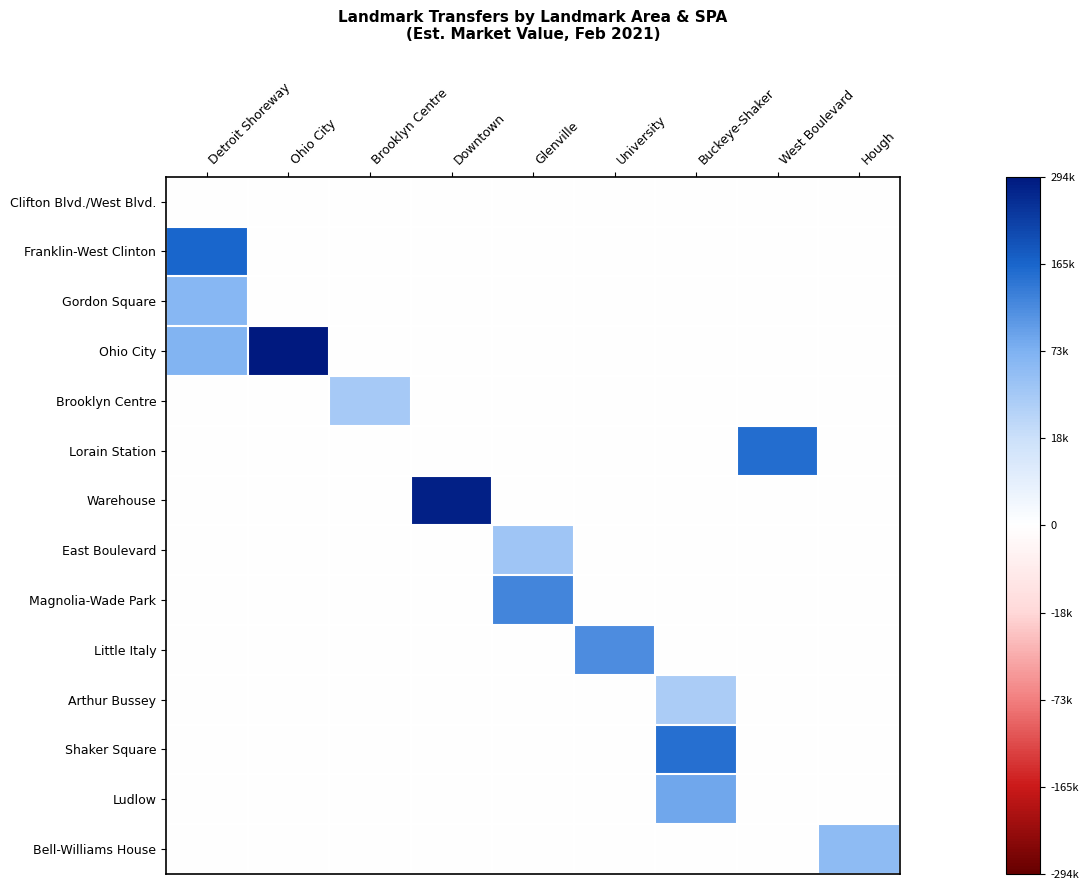

Reading right to left, transcribe all the data shown in this chart.

Clifton Blvd./West Blvd.: Hough=0.0	West Boulevard=0.0	Buckeye-Shaker=0.0	University=0.0	Glenville=0.0	Downtown=0.0	Brooklyn Centre=0.0	Ohio City=0.0	Detroit Shoreway=0.0
Franklin-West Clinton: Hough=0.0	West Boulevard=0.0	Buckeye-Shaker=0.0	University=0.0	Glenville=0.0	Downtown=0.0	Brooklyn Centre=0.0	Ohio City=0.0	Detroit Shoreway=407.1
Gordon Square: Hough=0.0	West Boulevard=0.0	Buckeye-Shaker=0.0	University=0.0	Glenville=0.0	Downtown=0.0	Brooklyn Centre=0.0	Ohio City=0.0	Detroit Shoreway=257.7
Ohio City: Hough=0.0	West Boulevard=0.0	Buckeye-Shaker=0.0	University=0.0	Glenville=0.0	Downtown=0.0	Brooklyn Centre=0.0	Ohio City=542.9	Detroit Shoreway=263.2
Brooklyn Centre: Hough=0.0	West Boulevard=0.0	Buckeye-Shaker=0.0	University=0.0	Glenville=0.0	Downtown=0.0	Brooklyn Centre=201.2	Ohio City=0.0	Detroit Shoreway=0.0
Lorain Station: Hough=0.0	West Boulevard=392.7	Buckeye-Shaker=0.0	University=0.0	Glenville=0.0	Downtown=0.0	Brooklyn Centre=0.0	Ohio City=0.0	Detroit Shoreway=0.0
Warehouse: Hough=0.0	West Boulevard=0.0	Buckeye-Shaker=0.0	University=0.0	Glenville=0.0	Downtown=527.0	Brooklyn Centre=0.0	Ohio City=0.0	Detroit Shoreway=0.0
East Boulevard: Hough=0.0	West Boulevard=0.0	Buckeye-Shaker=0.0	University=0.0	Glenville=213.3	Downtown=0.0	Brooklyn Centre=0.0	Ohio City=0.0	Detroit Shoreway=0.0
Magnolia-Wade Park: Hough=0.0	West Boulevard=0.0	Buckeye-Shaker=0.0	University=0.0	Glenville=349.7	Downtown=0.0	Brooklyn Centre=0.0	Ohio City=0.0	Detroit Shoreway=0.0
Little Italy: Hough=0.0	West Boulevard=0.0	Buckeye-Shaker=0.0	University=335.7	Glenville=0.0	Downtown=0.0	Brooklyn Centre=0.0	Ohio City=0.0	Detroit Shoreway=0.0
Arthur Bussey: Hough=0.0	West Boulevard=0.0	Buckeye-Shaker=193.9	University=0.0	Glenville=0.0	Downtown=0.0	Brooklyn Centre=0.0	Ohio City=0.0	Detroit Shoreway=0.0
Shaker Square: Hough=0.0	West Boulevard=0.0	Buckeye-Shaker=390.0	University=0.0	Glenville=0.0	Downtown=0.0	Brooklyn Centre=0.0	Ohio City=0.0	Detroit Shoreway=0.0
Ludlow: Hough=0.0	West Boulevard=0.0	Buckeye-Shaker=288.8	University=0.0	Glenville=0.0	Downtown=0.0	Brooklyn Centre=0.0	Ohio City=0.0	Detroit Shoreway=0.0
Bell-Williams House: Hough=242.5	West Boulevard=0.0	Buckeye-Shaker=0.0	University=0.0	Glenville=0.0	Downtown=0.0	Brooklyn Centre=0.0	Ohio City=0.0	Detroit Shoreway=0.0